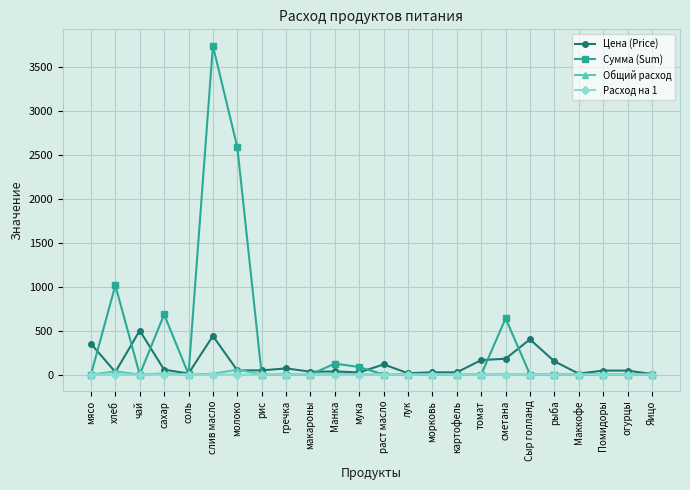

Which series has the largest total across all categories?

Сумма (Sum)